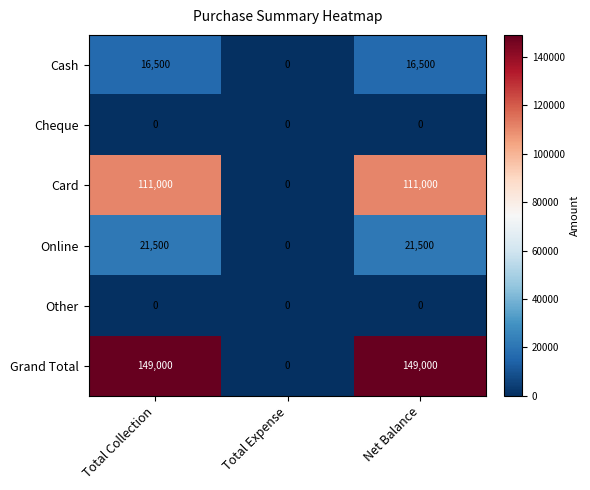

Reading right to left, list all the values displayed in this chart.

Cash: 16500	0	16500
Cheque: 0	0	0
Card: 111000	0	111000
Online: 21500	0	21500
Other: 0	0	0
Grand Total: 149000	0	149000